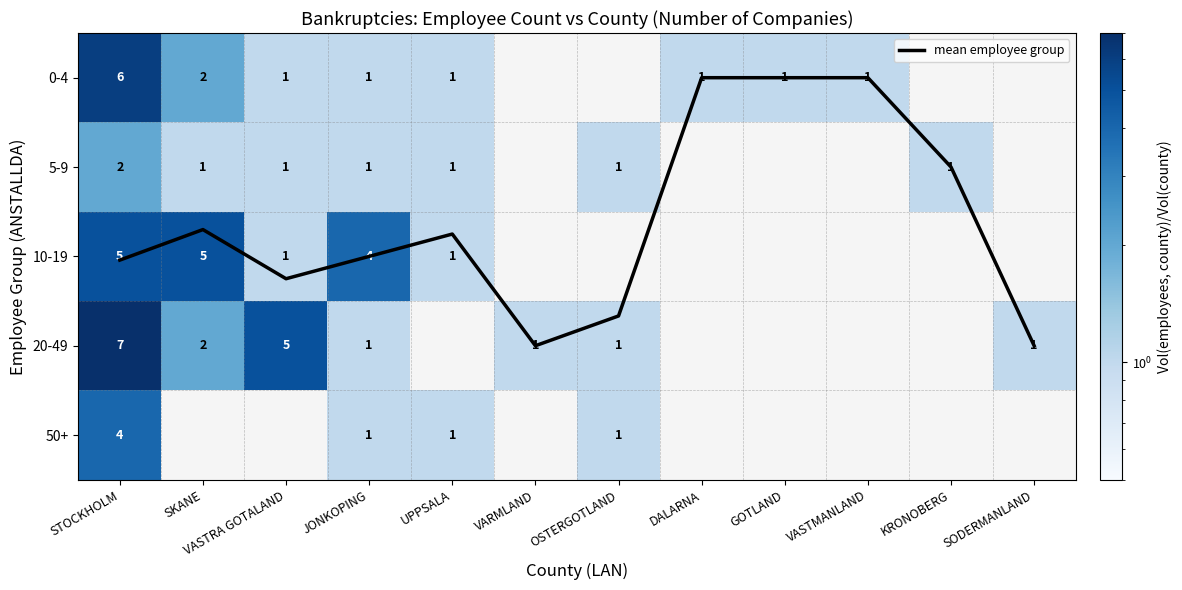

Rank the series at DALARNA from lowest to highest value.

mean employee group, 0-4, 5-9, 10-19, 20-49, 50+